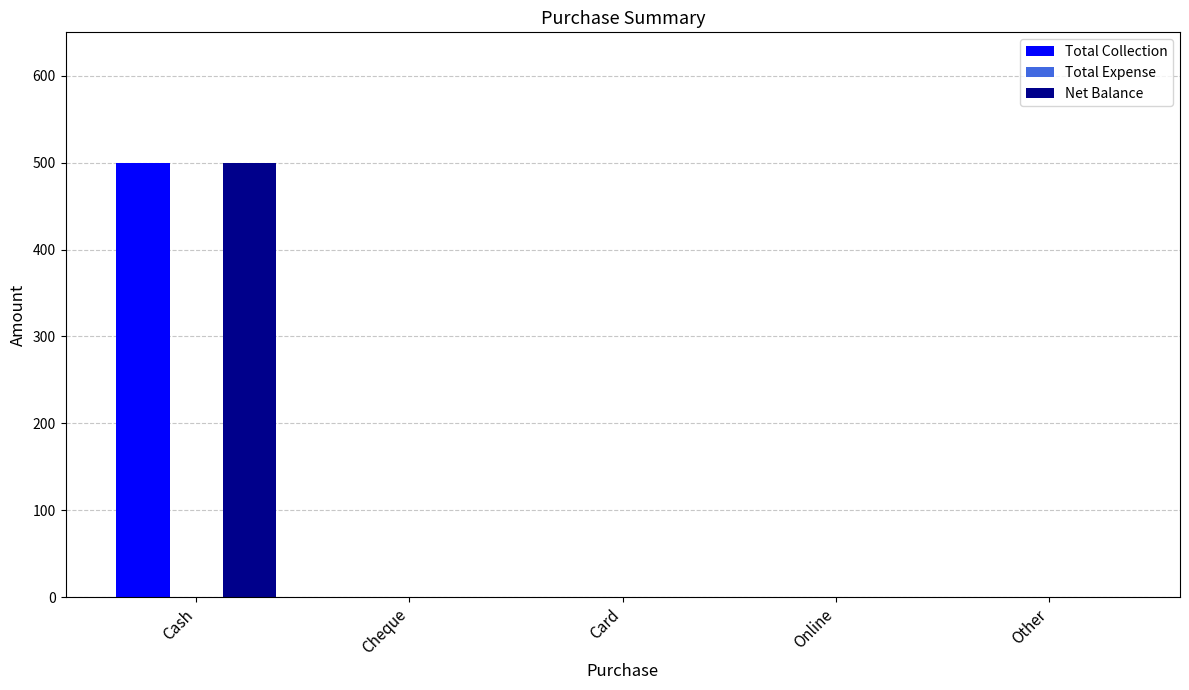

Count the number of data series in this chart.

2